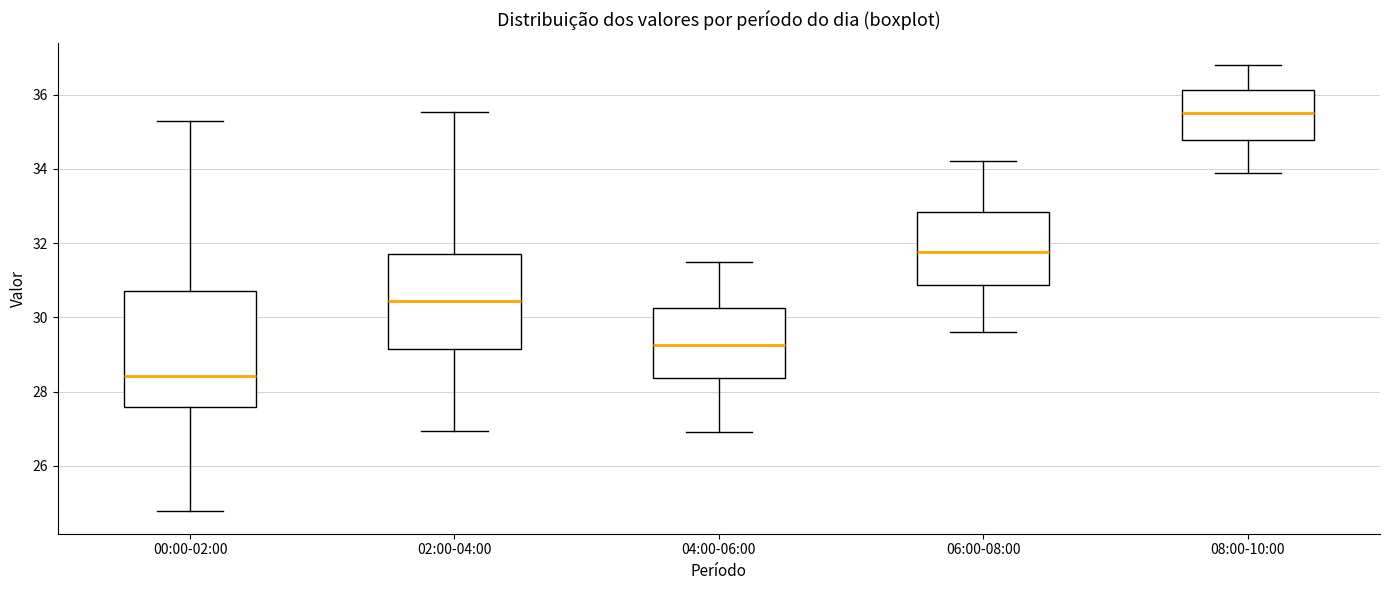

Reading left to right, read every box against the y-axis: the position of its median line, the range the box covers, and the ends of its whiskers. The values are not printed on the chart, so give them approximately, as read against the axis.

00:00-02:00: median 28.4, box 27.6 to 30.8, whiskers 24.8 to 35.4
02:00-04:00: median 30.4, box 29.2 to 31.8, whiskers 27.0 to 35.6
04:00-06:00: median 29.2, box 28.4 to 30.2, whiskers 27.0 to 31.6
06:00-08:00: median 31.8, box 30.8 to 32.8, whiskers 29.6 to 34.2
08:00-10:00: median 35.6, box 34.8 to 36.2, whiskers 34.0 to 36.8